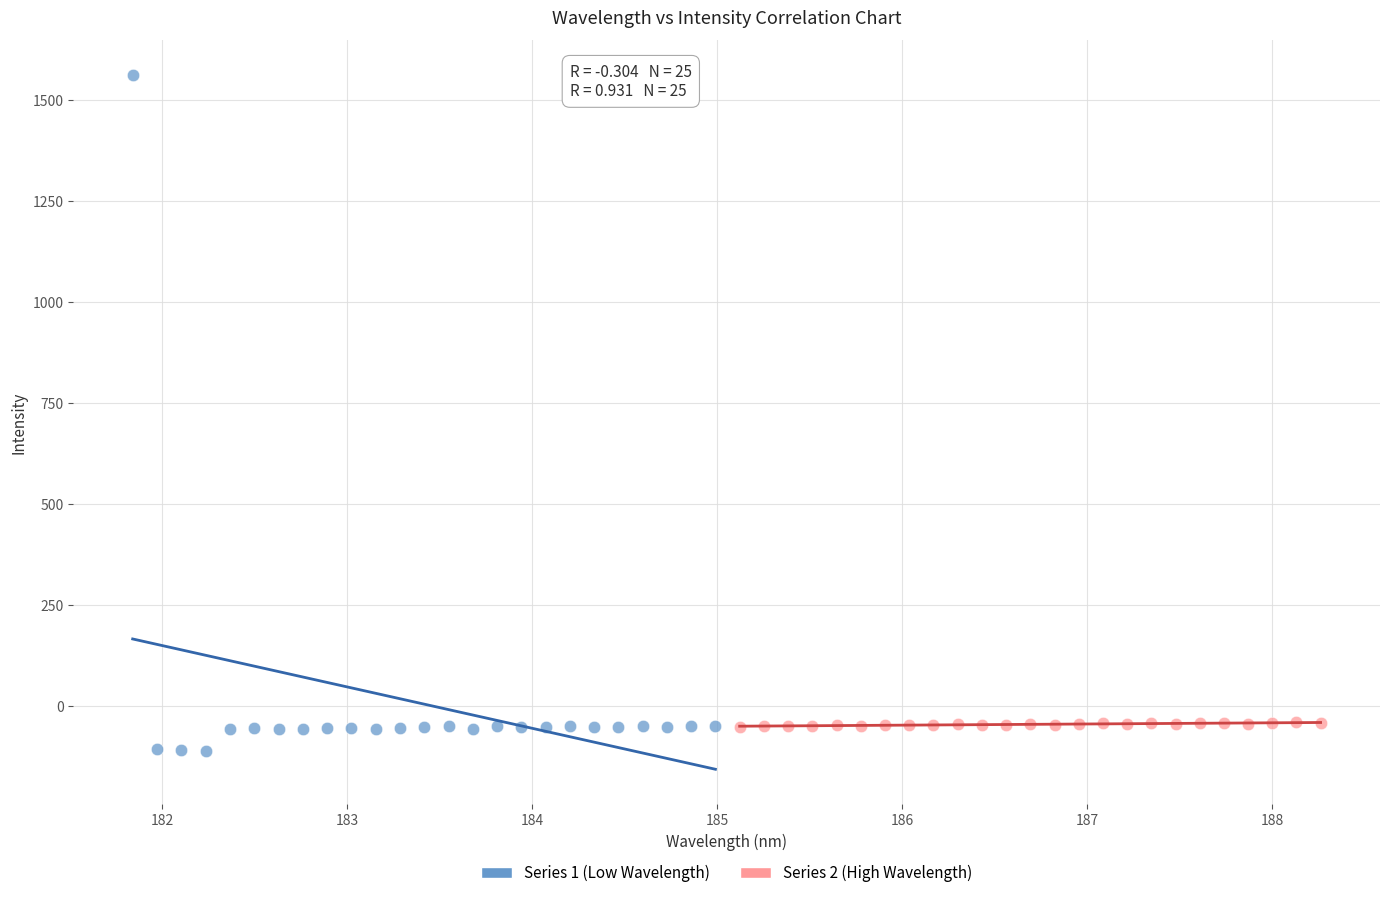

What are all the series names shown in the legend?

Series 1 (Low Wavelength), Series 2 (High Wavelength)